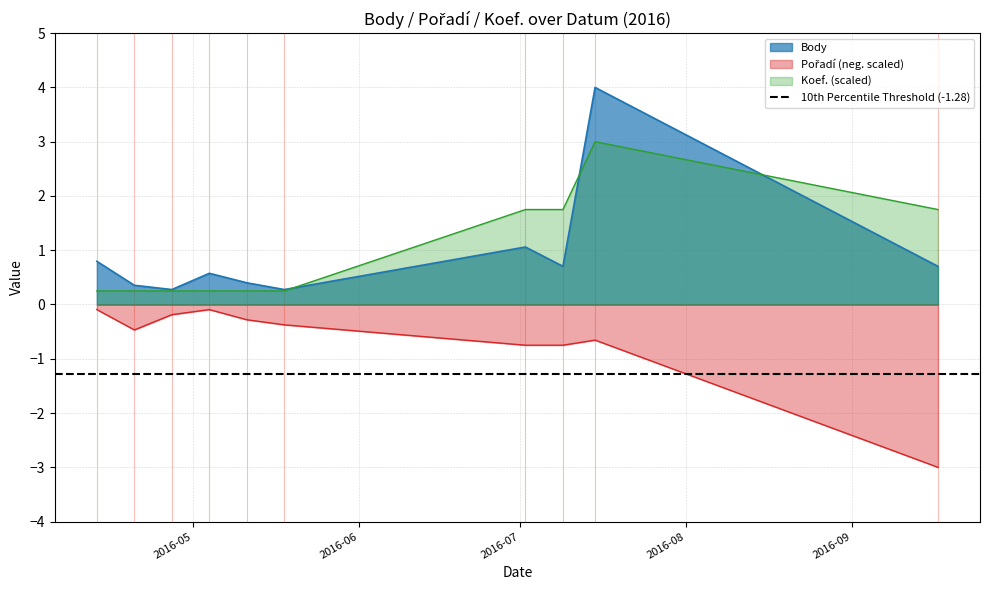

Which category has the lowest value in the Koef. series?

2016-04-13